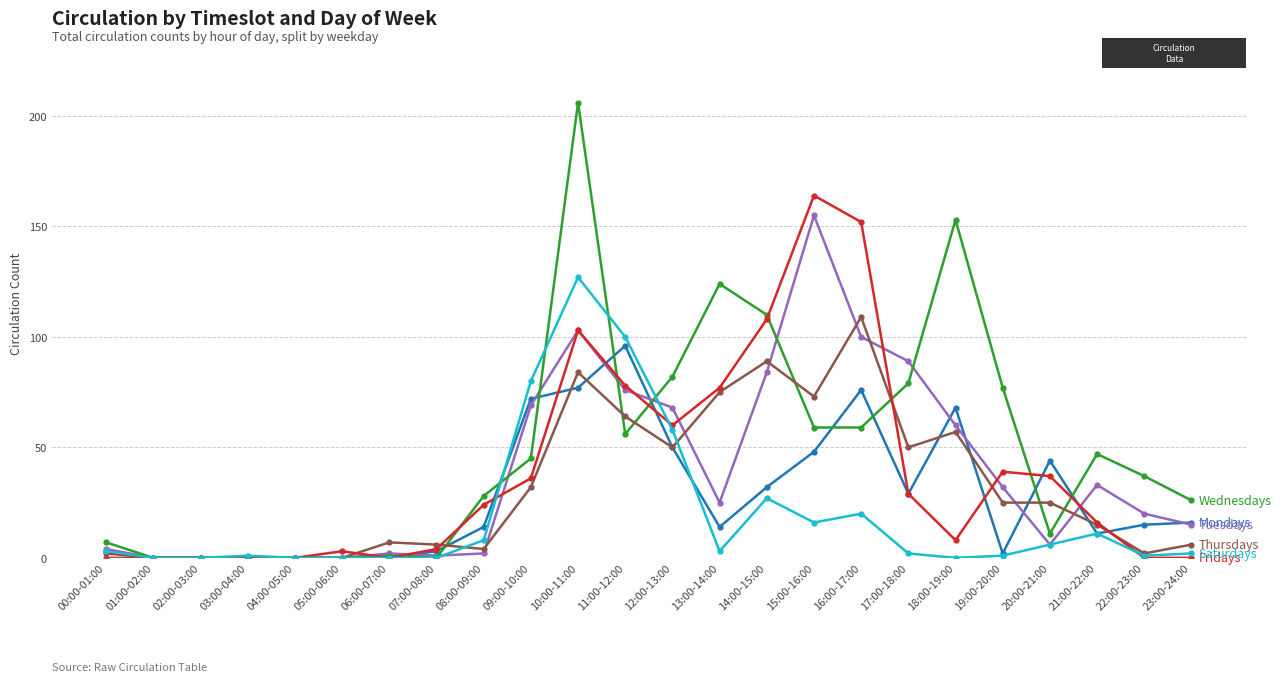

What is the label of the 23rd point from the right?

01:00-02:00